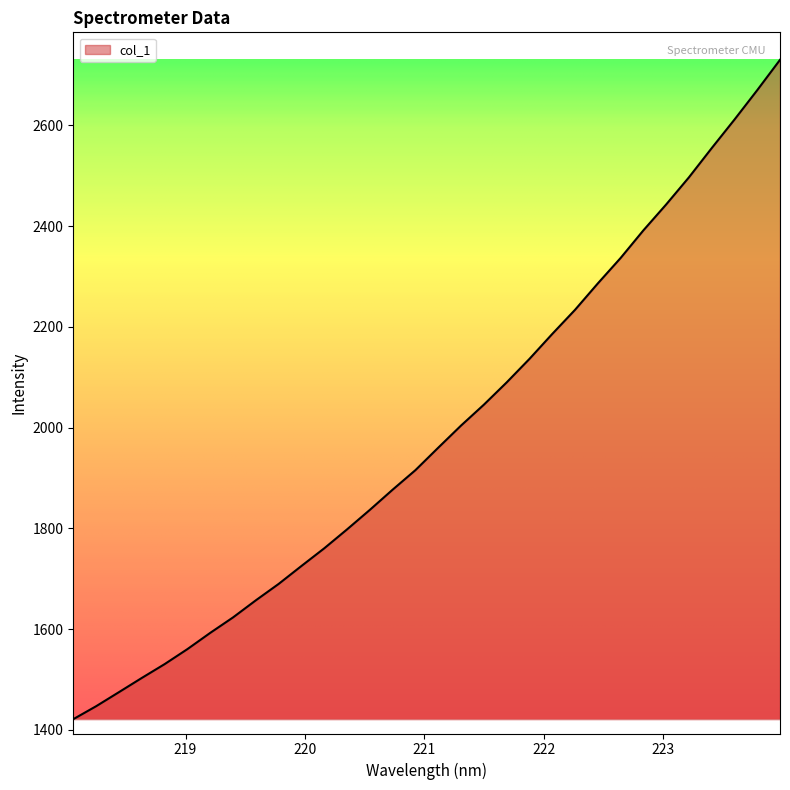

What is the greatest value displayed?

2730.1